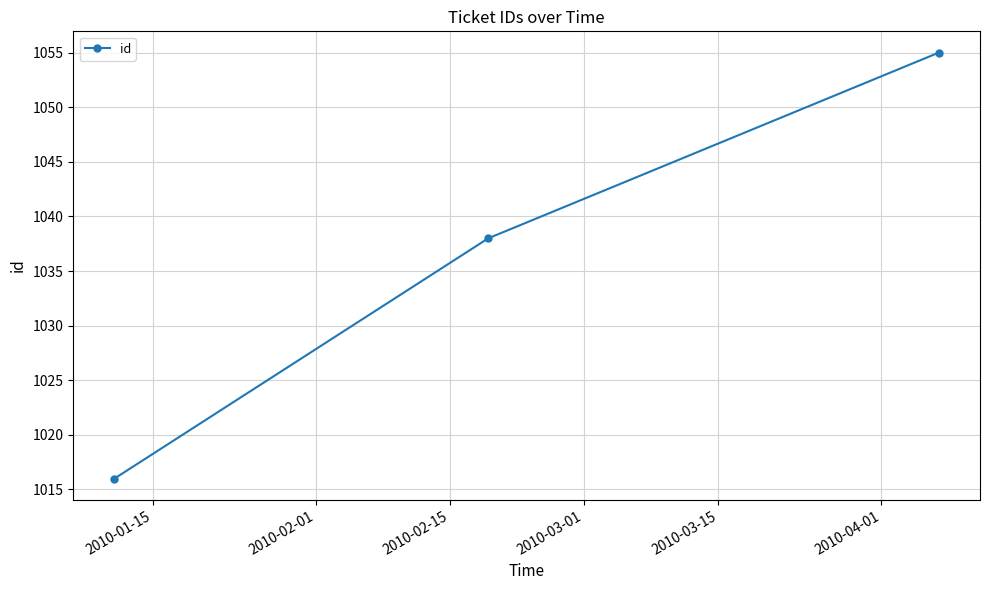

Reading right to left, what are all the values shown in this chart?

1055	1038	1016